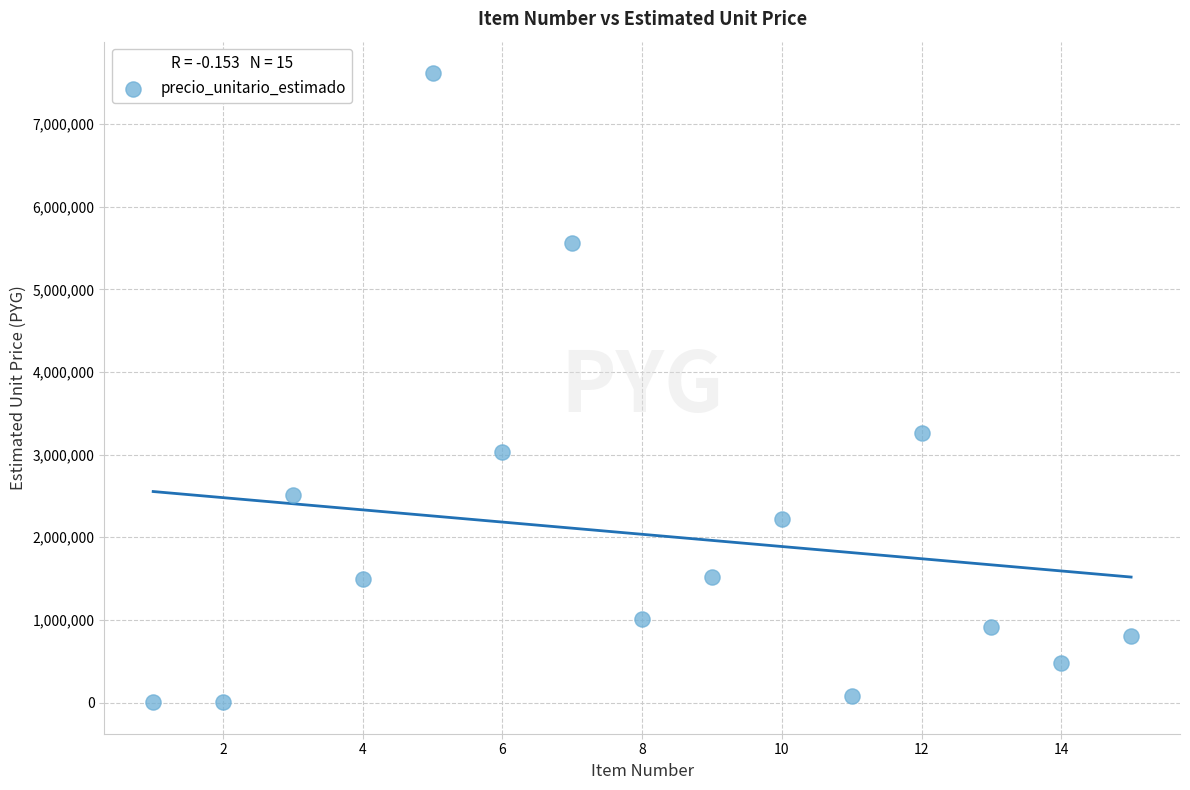

What is the range of X values (max minus min)?

14